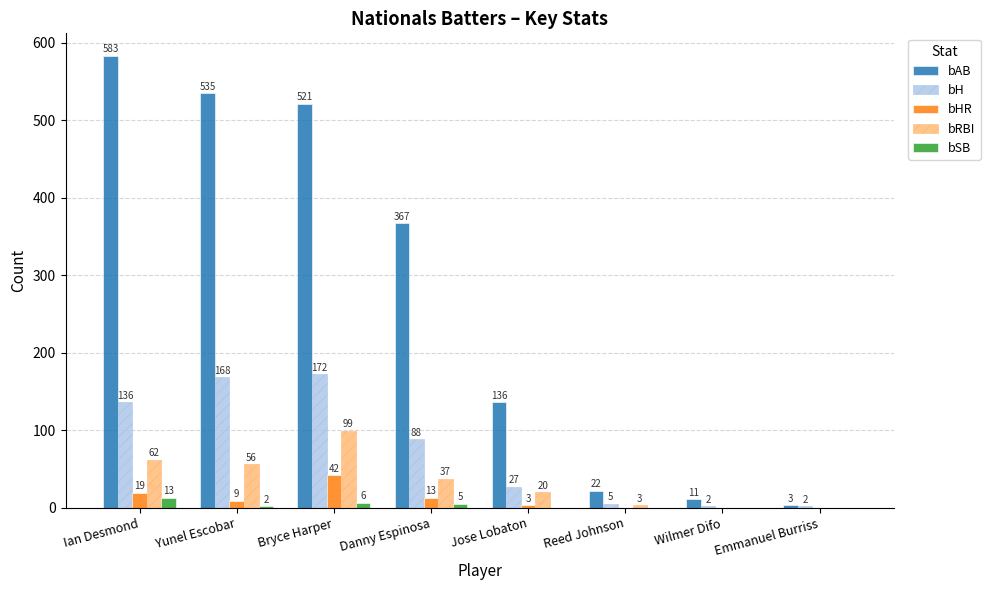

Reading left to right, what are all the values shown in this chart?

bAB: Ian Desmond=583	Yunel Escobar=535	Bryce Harper=521	Danny Espinosa=367	Jose Lobaton=136	Reed Johnson=22	Wilmer Difo=11	Emmanuel Burriss=3
bH: Ian Desmond=136	Yunel Escobar=168	Bryce Harper=172	Danny Espinosa=88	Jose Lobaton=27	Reed Johnson=5	Wilmer Difo=2	Emmanuel Burriss=2
bHR: Ian Desmond=19	Yunel Escobar=9	Bryce Harper=42	Danny Espinosa=13	Jose Lobaton=3	Reed Johnson=0	Wilmer Difo=0	Emmanuel Burriss=0
bRBI: Ian Desmond=62	Yunel Escobar=56	Bryce Harper=99	Danny Espinosa=37	Jose Lobaton=20	Reed Johnson=3	Wilmer Difo=0	Emmanuel Burriss=0
bSB: Ian Desmond=13	Yunel Escobar=2	Bryce Harper=6	Danny Espinosa=5	Jose Lobaton=0	Reed Johnson=0	Wilmer Difo=0	Emmanuel Burriss=0